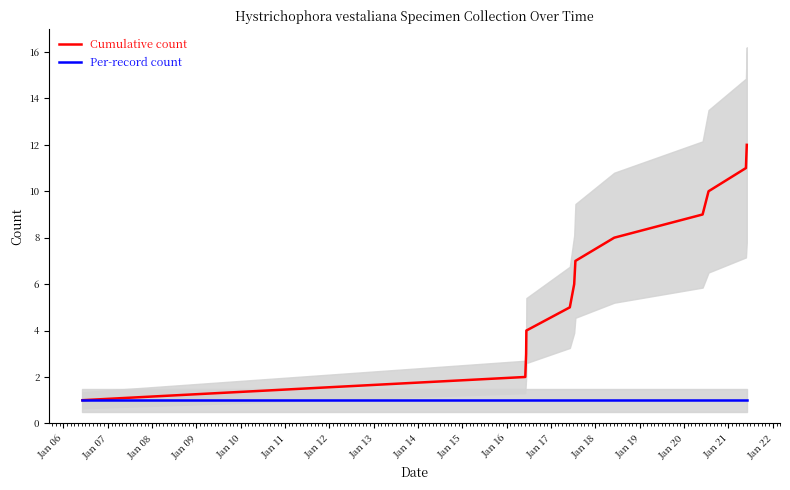

Is this an area chart (filled region under the line)?

No